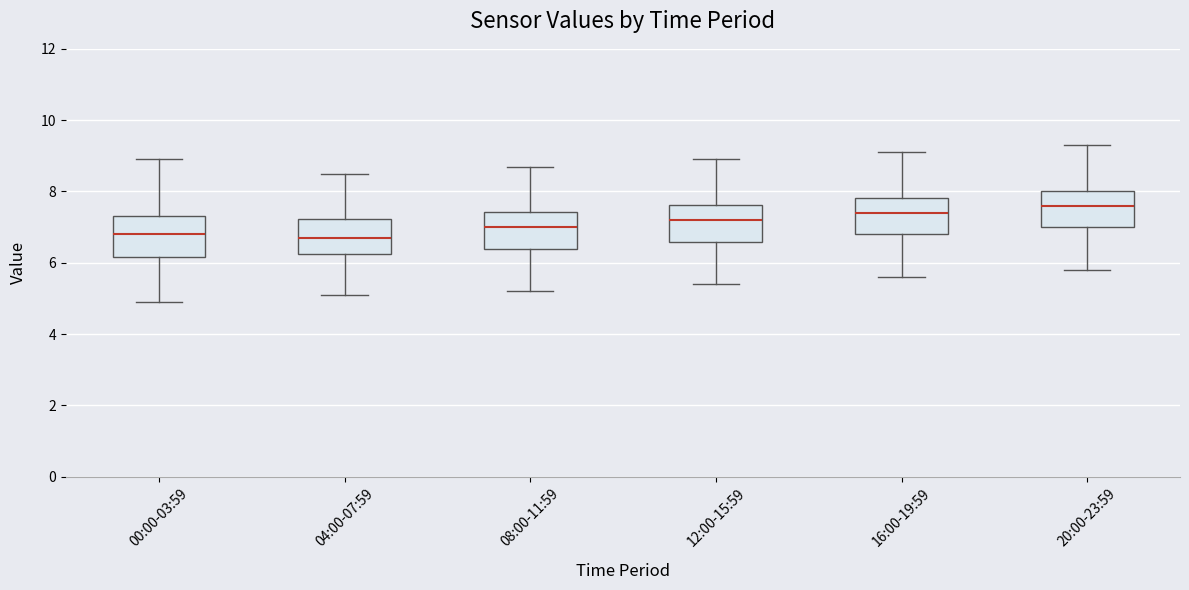

Where is the lower edge of the box for 04:00-07:59 on the y-axis? The values are not printed on the chart, so give them approximately, as read against the axis.

6.2